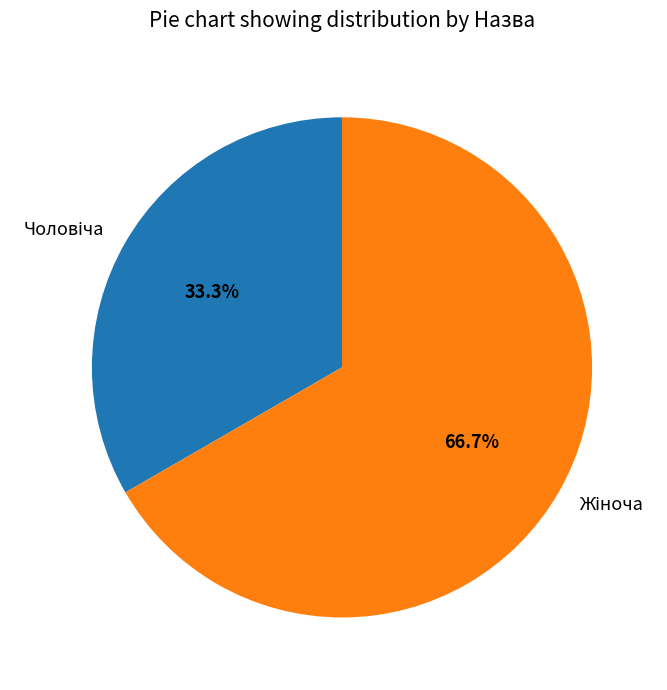

To the nearest percent, what is the average slice percentage?

50%